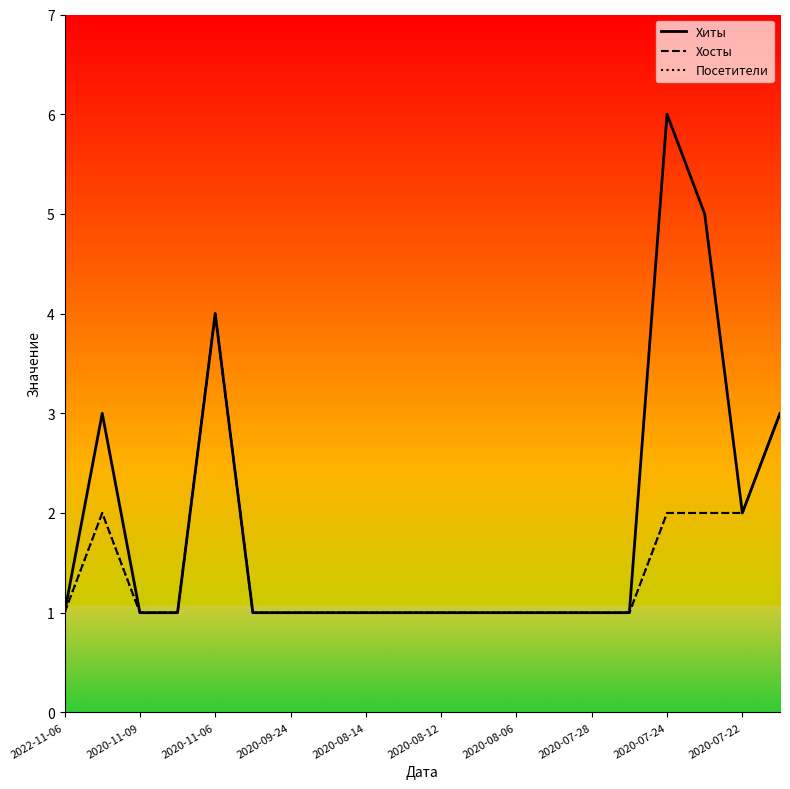

Does the chart have visible grid lines?

No